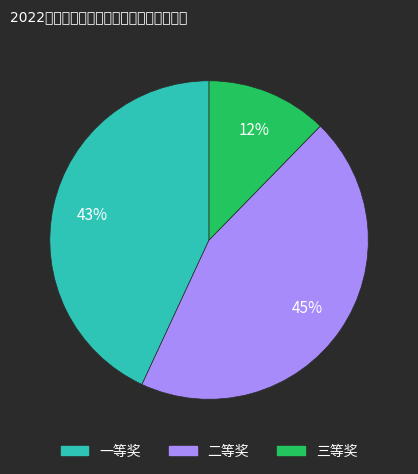

How many segments does this pie chart have?

3